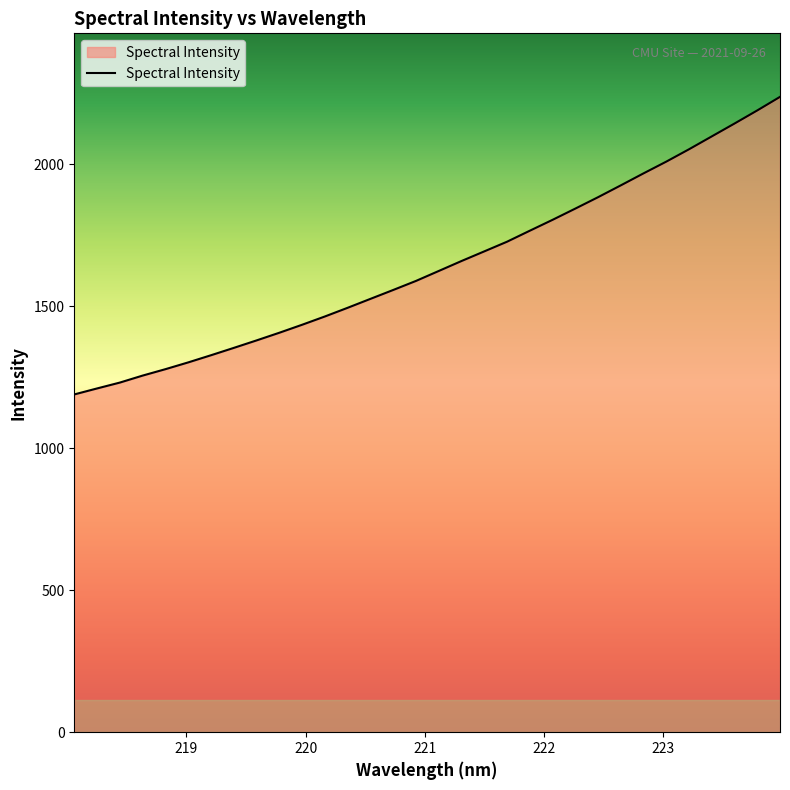

What is the difference between the maximum and minimum values?

1047.9